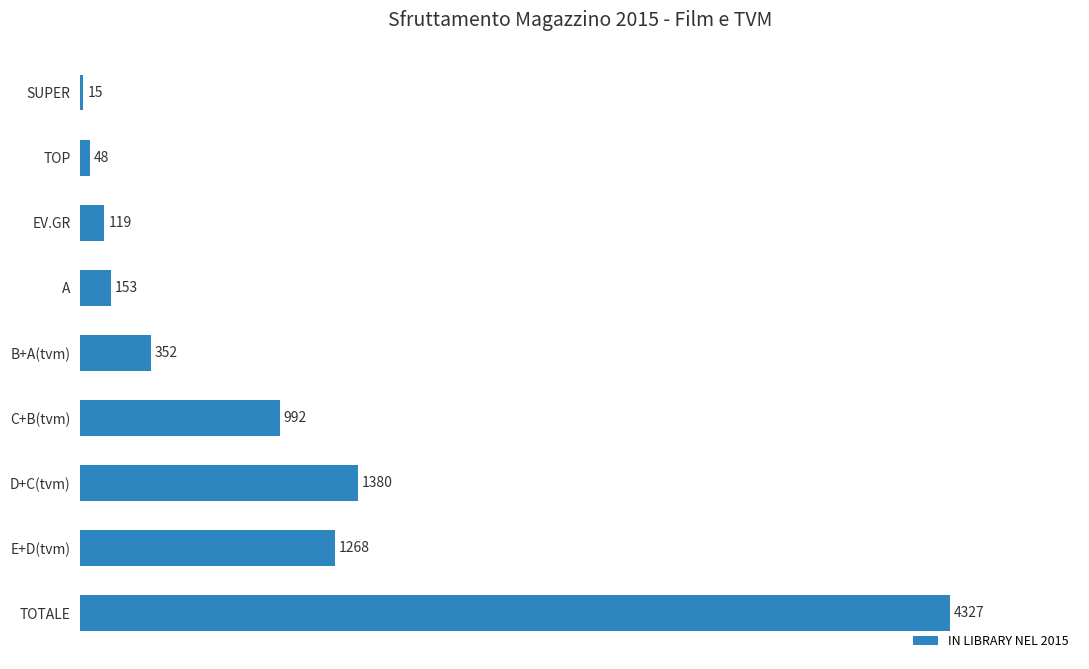

What is the label of the 7th bar from the top?

D+C(tvm)